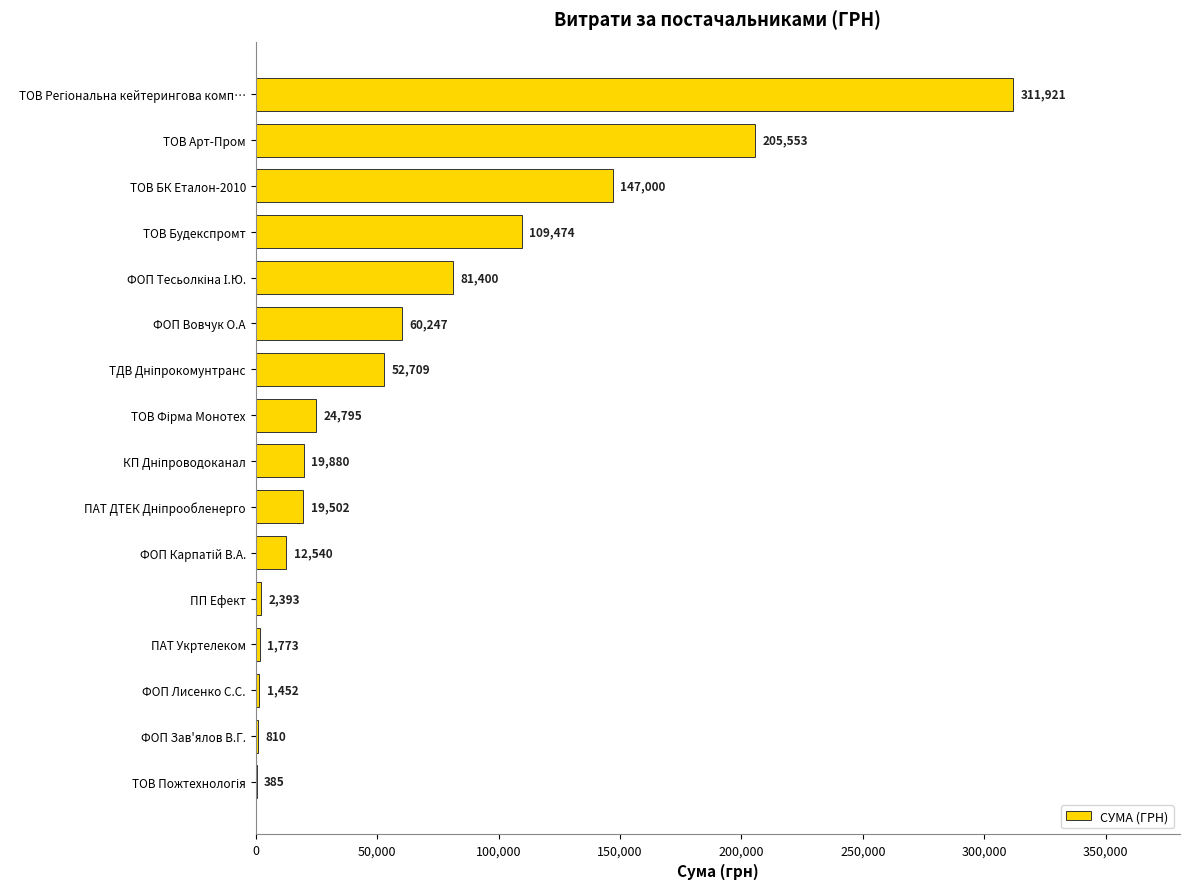

What is the approximate value at ФОП Лисенко С.С.?

1452.0